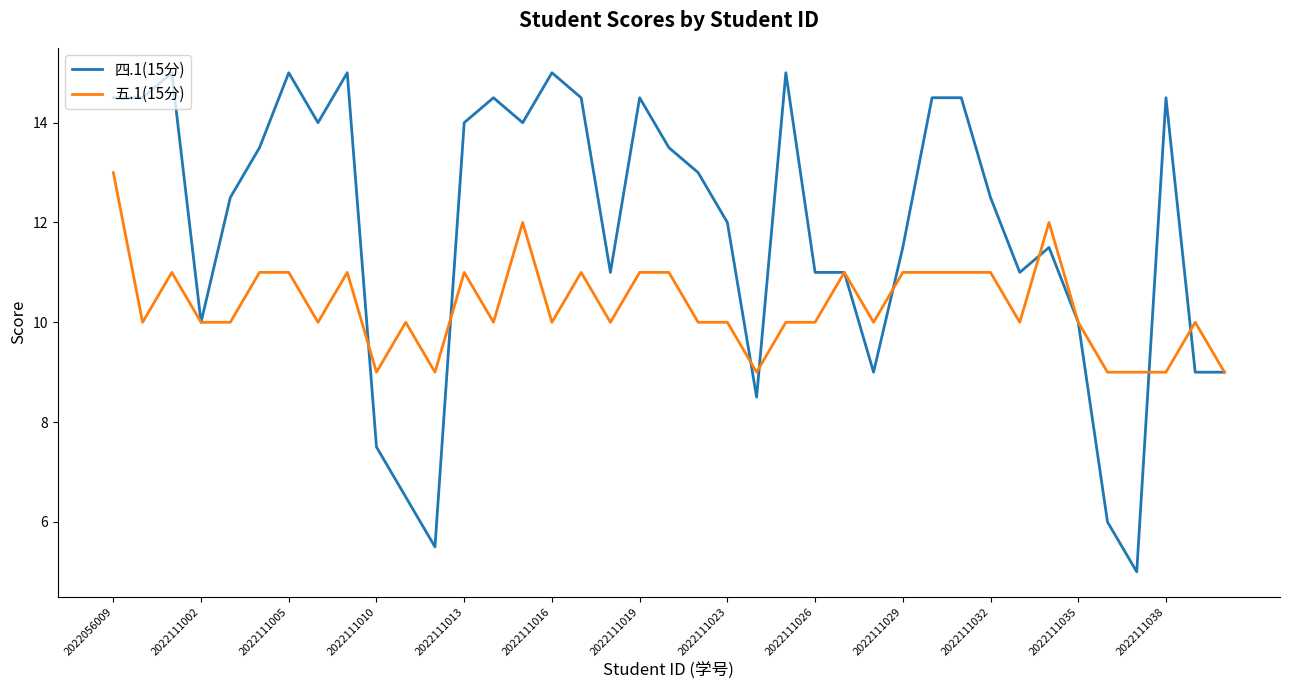

Which series has the largest total across all categories?

四.1(15分)